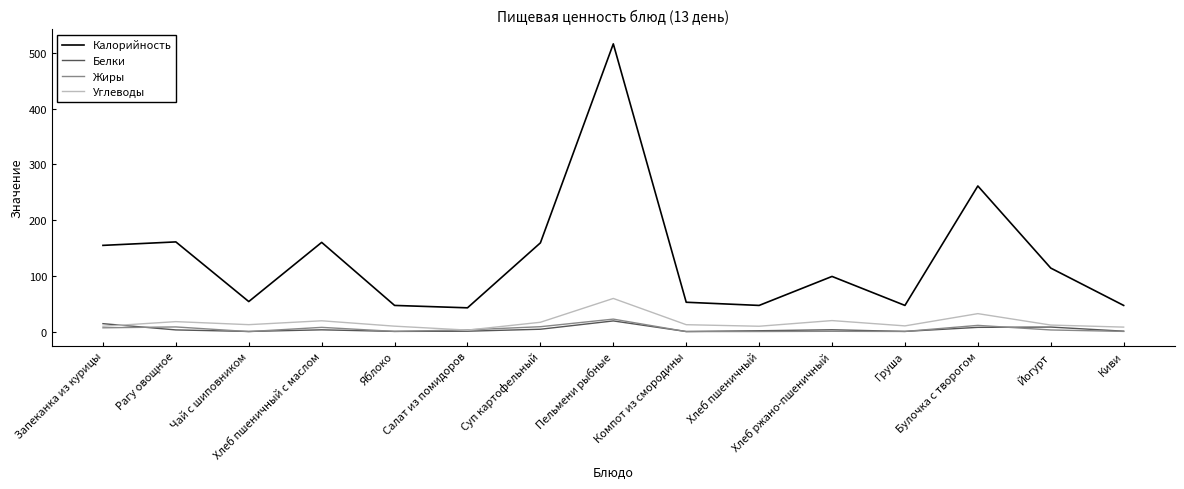

What is the difference between the maximum and second lowest values in the Белки series?

18.9